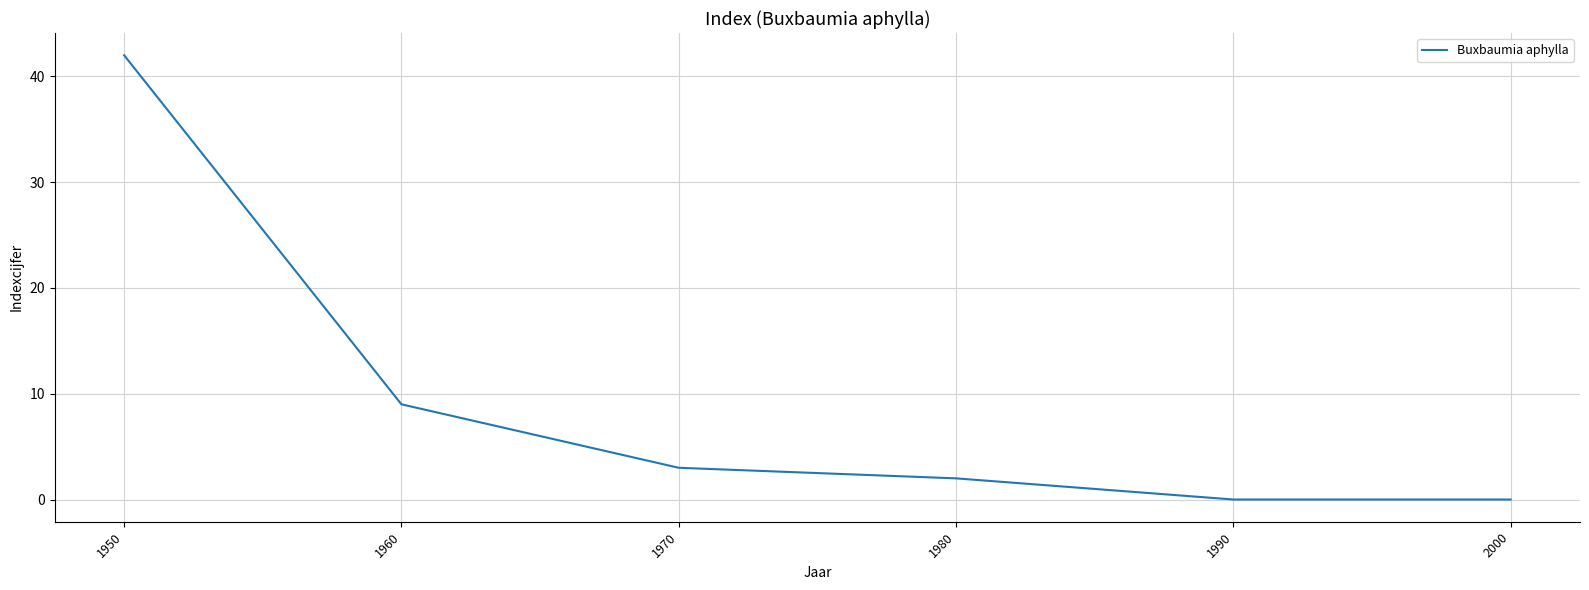

What is the difference between the maximum and second lowest values?

42